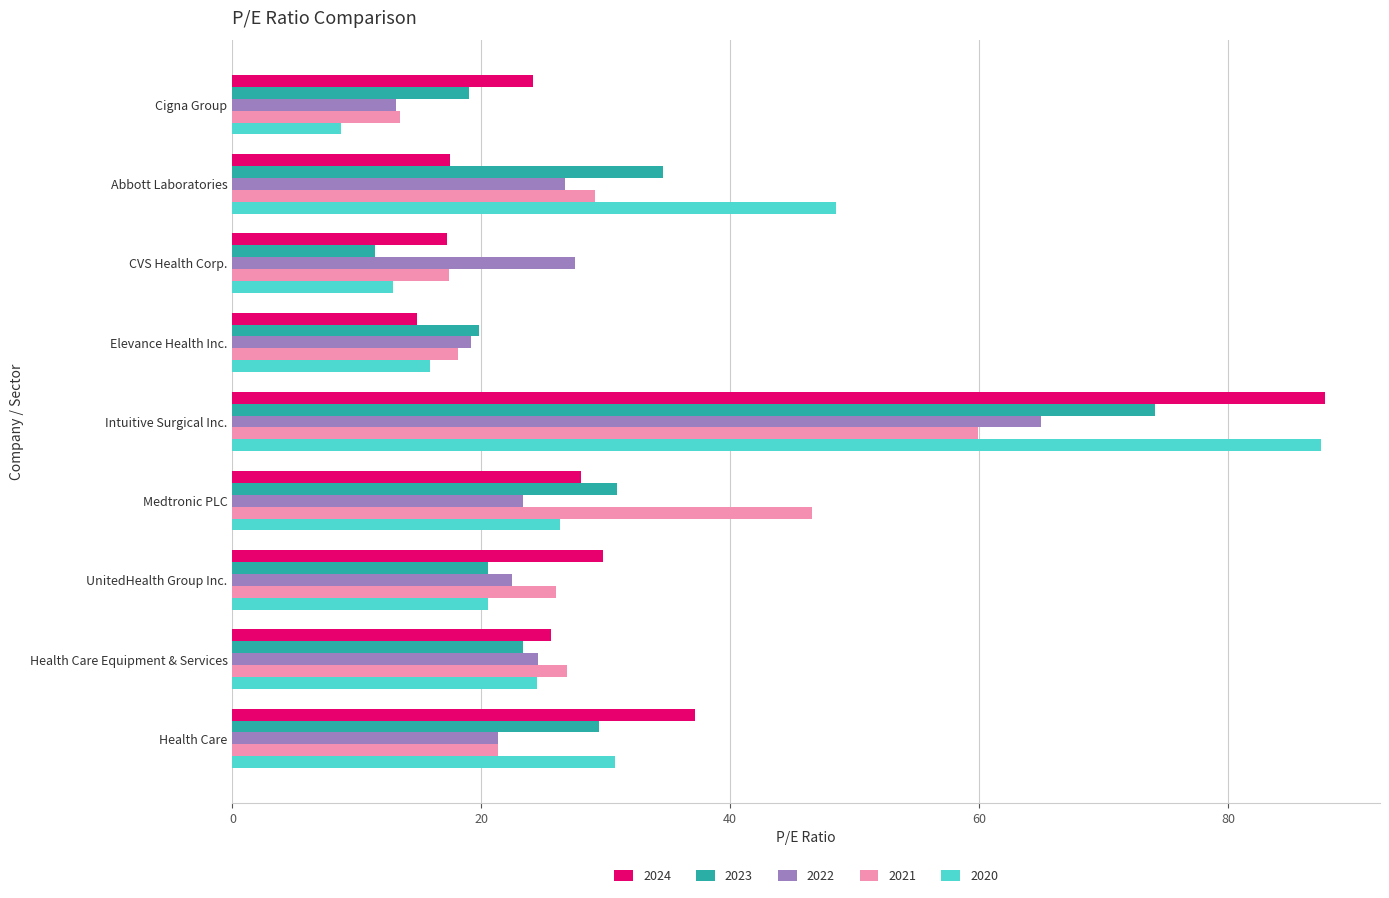

What is the sum of the 2023 values at Health Care and Medtronic PLC?

60.4